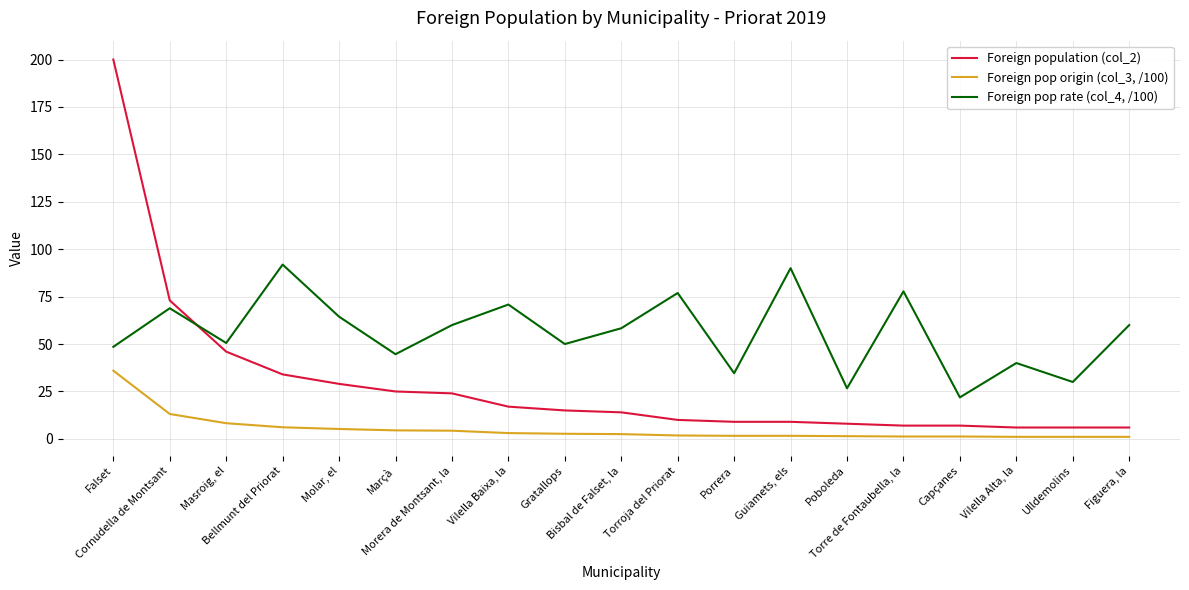

Rank the series at Capçanes from lowest to highest value.

Foreign pop origin (col_3, /100), Foreign population (col_2), Foreign pop rate (col_4, /100)